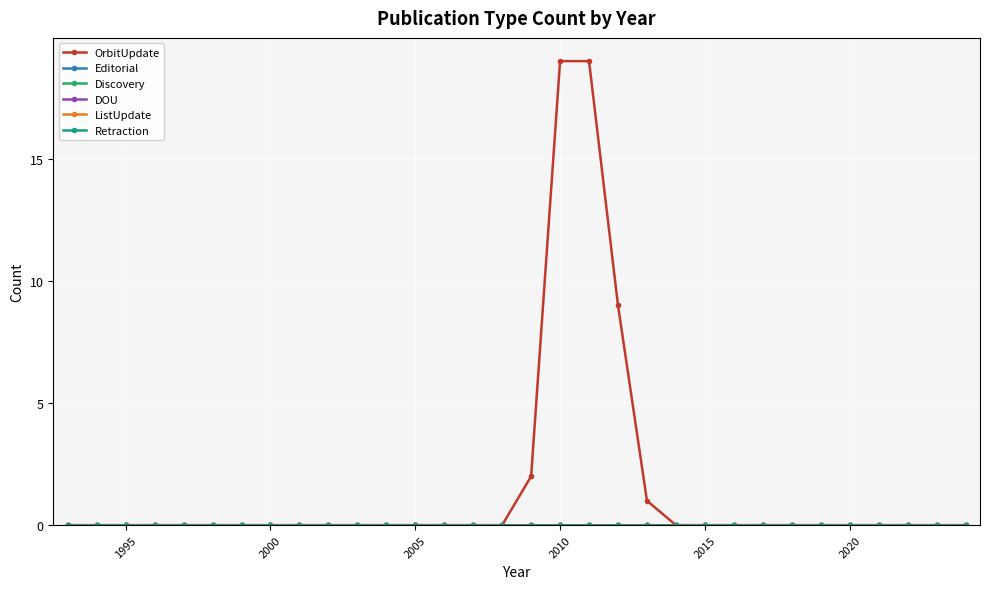

Which series has the widest spread of values?

OrbitUpdate